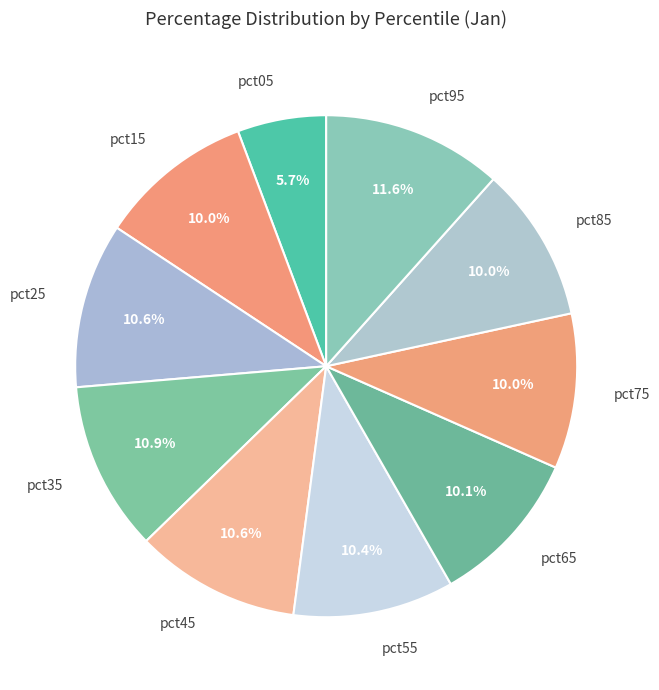

What is the largest slice in the pie chart?

pct95